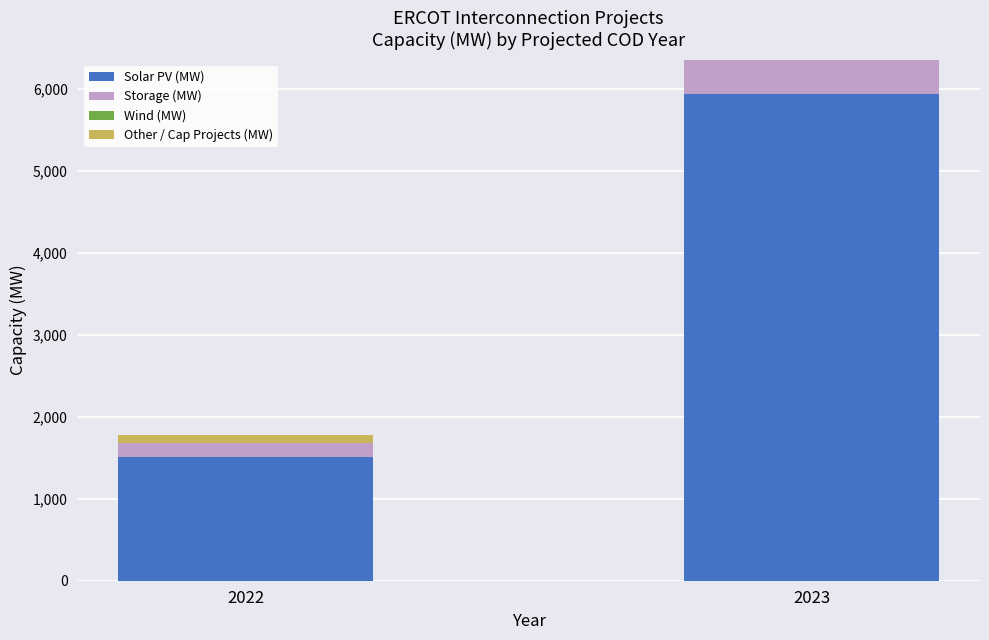

What is the total value across all series at 2023?

6361.5